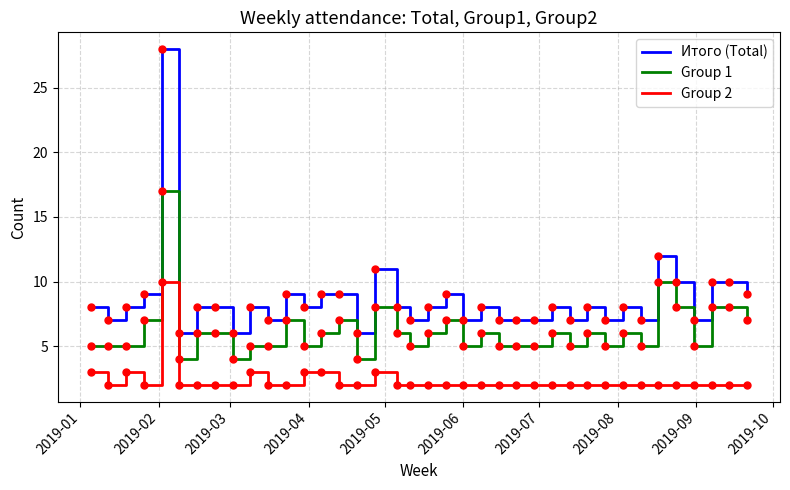

What is the minimum value for Итого (Total)?

6